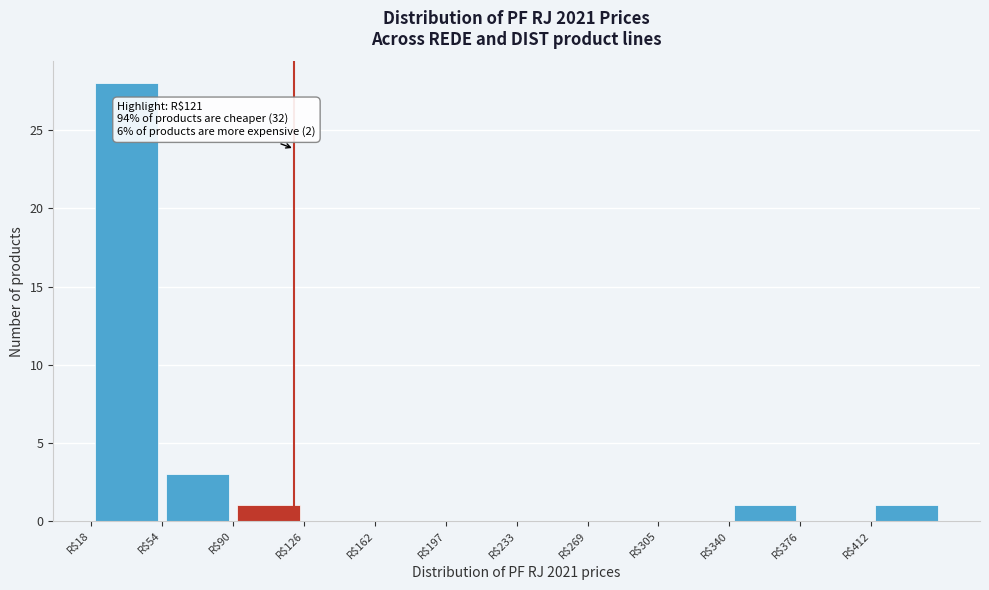

Over which range of the x-axis is the bar tallest?

20 to 55